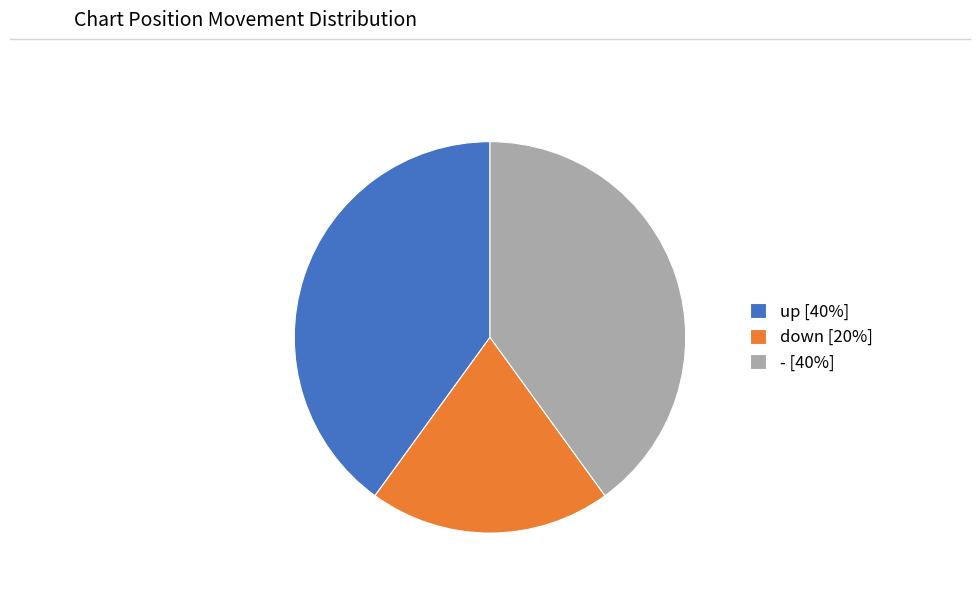

Do - [40%] and down [20%] together represent more than half of the pie?

Yes